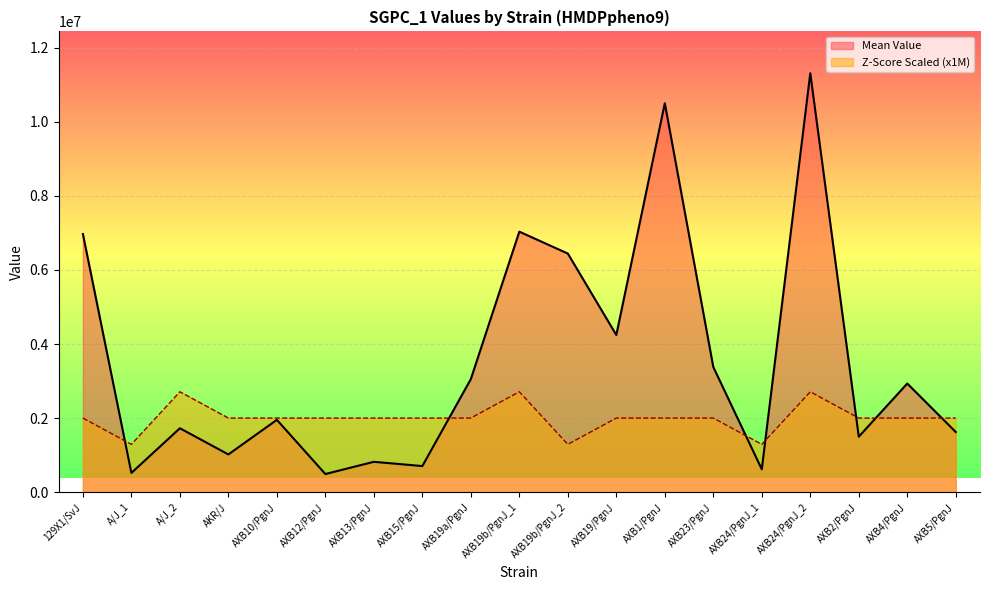

What is the value of the Mean Value point at the 1st from the left?

6970396.5